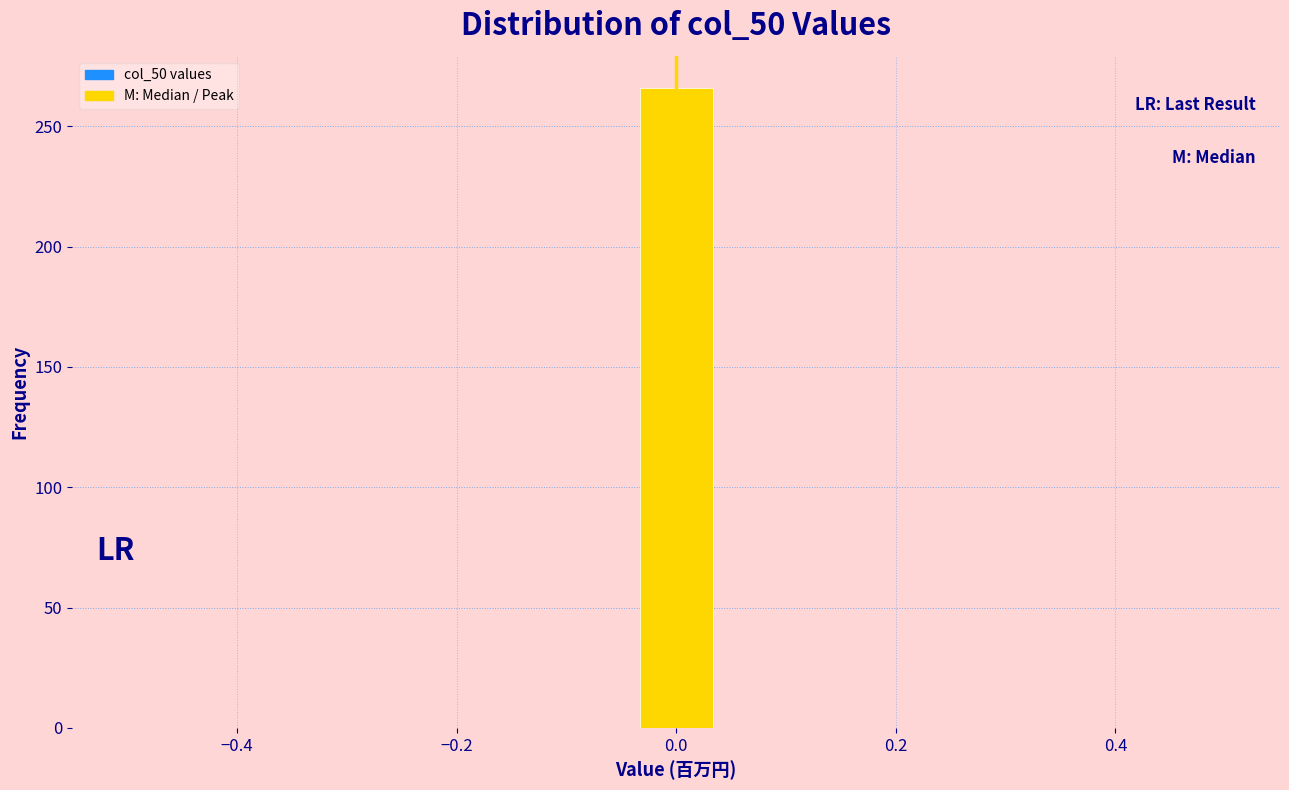

Around what value on the x-axis is the tallest bar? Give the approximate position of its centre, as read against the axis.

0.00